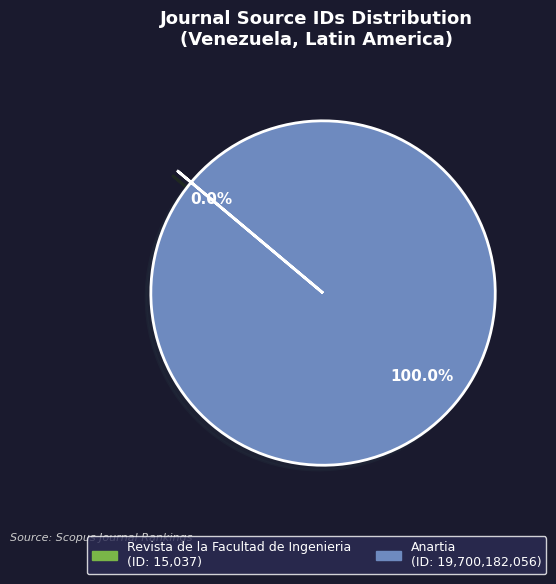

Which slice is the largest?

Anartia